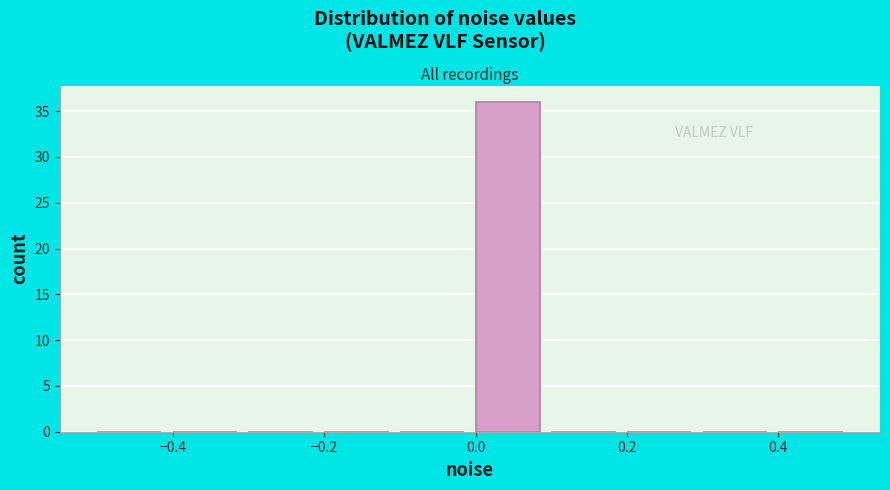

How tall is the bar that spans 0.0 to 0.1 on the x-axis? The values are not printed on the chart, so give them approximately, as read against the axis.

36